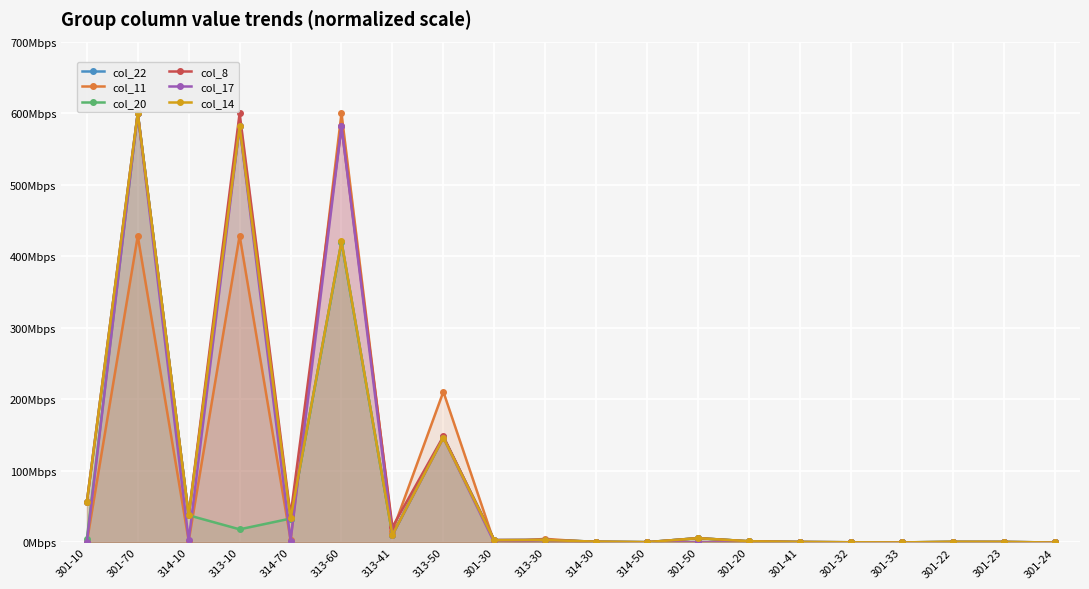

At which category does col_14 reach its first local valley?

314-10